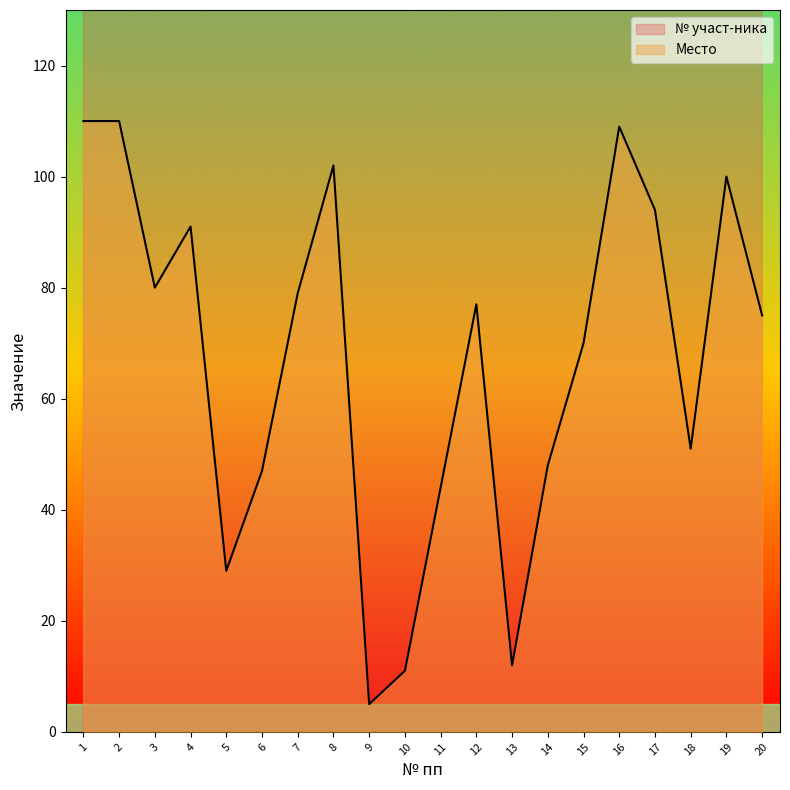

At which label does Место reach its minimum?

9